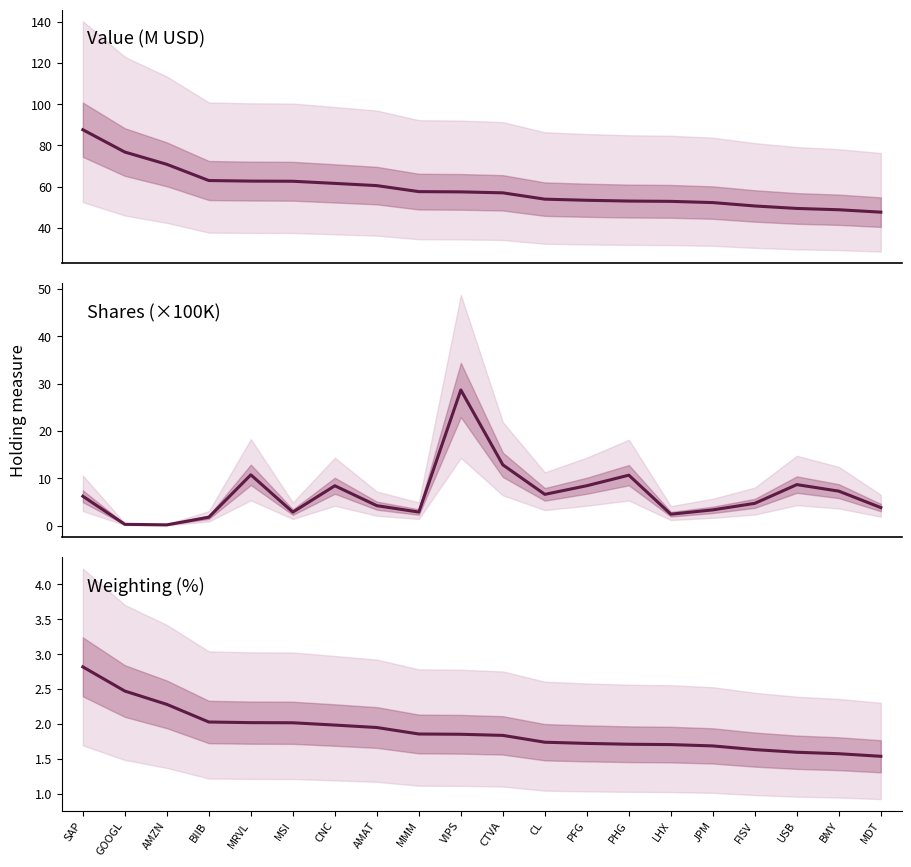

What is the difference between the Shares (×100K) values at PFG and CL?

1.8